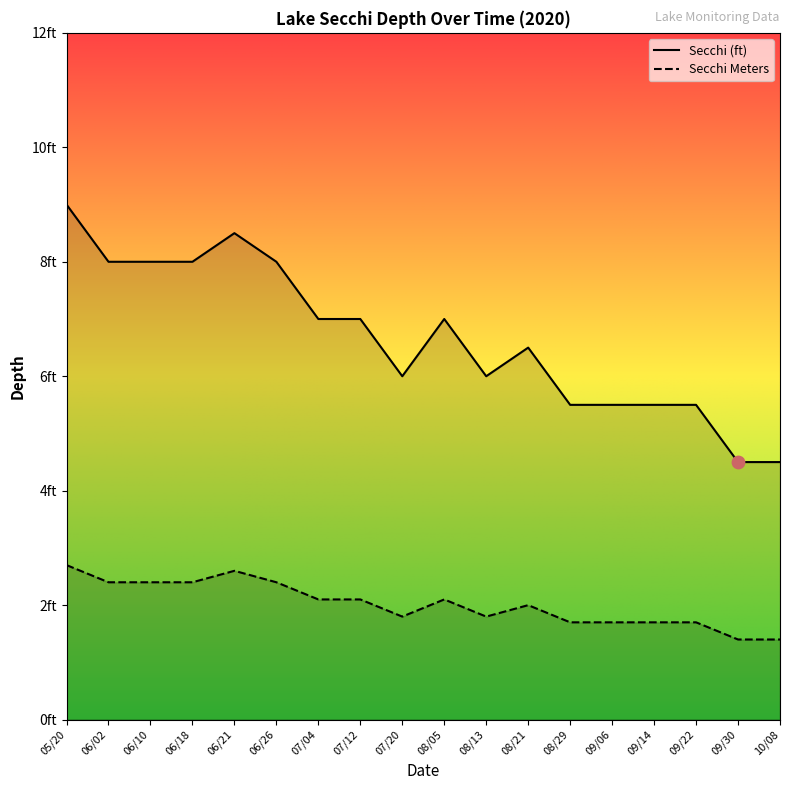

Which series has the largest Y range (max minus min)?

Secchi (ft)